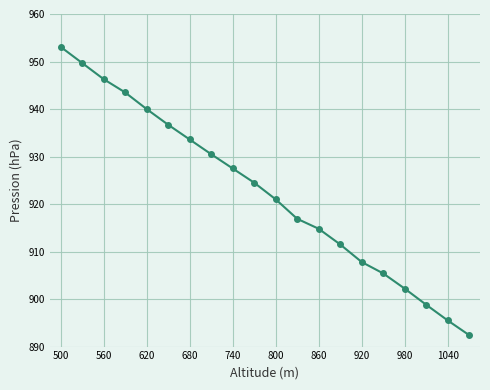

Reading left to right, transcribe all the data shown in this chart.

953.1	949.7	946.3	943.5	940.0	936.7	933.6	930.5	927.5	924.5	921.0	916.9	914.8	911.5	907.8	905.4	902.2	898.8	895.5	892.4